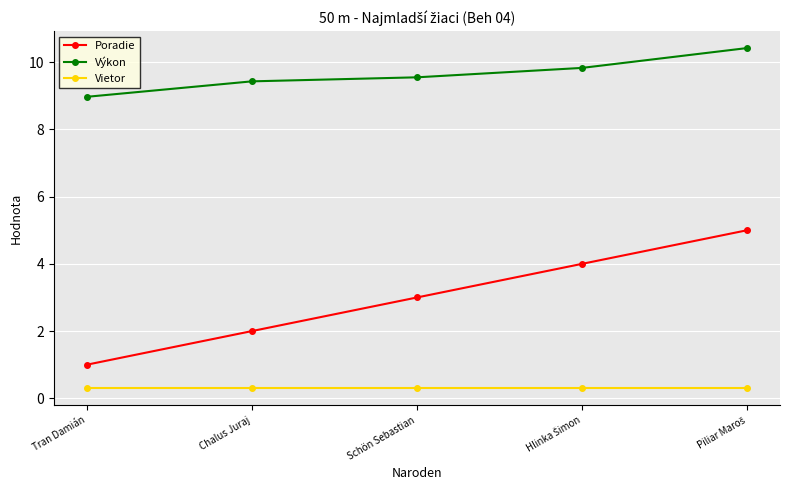

Rank the series by their maximum value, from highest to lowest.

Výkon, Poradie, Vietor